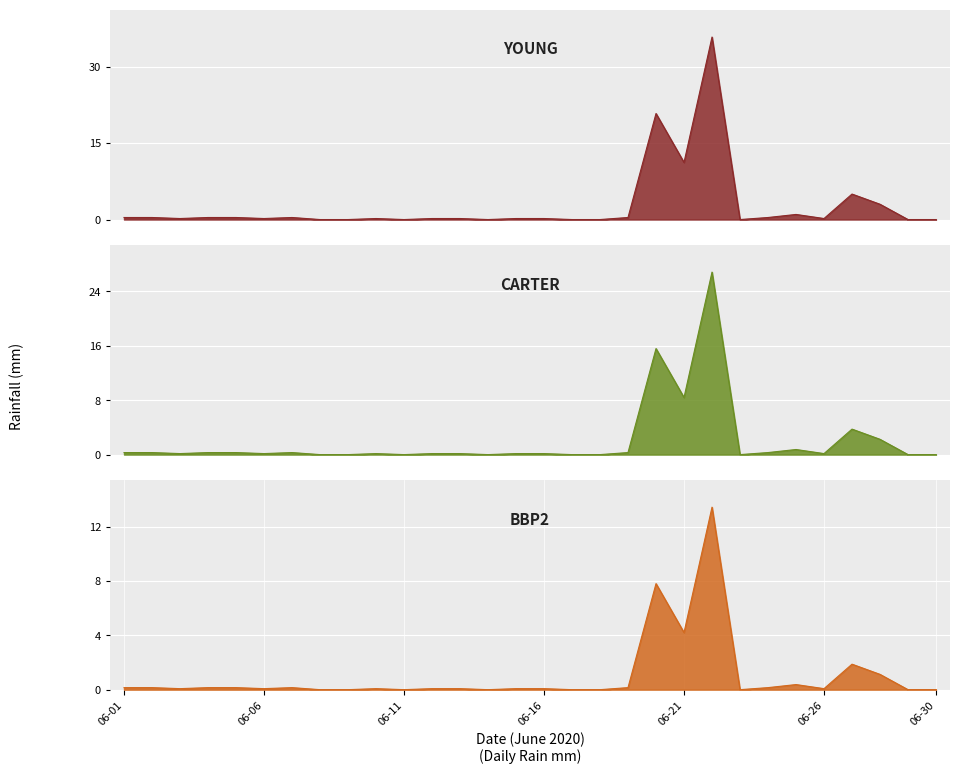

How many values in CARTER are above zero?

21